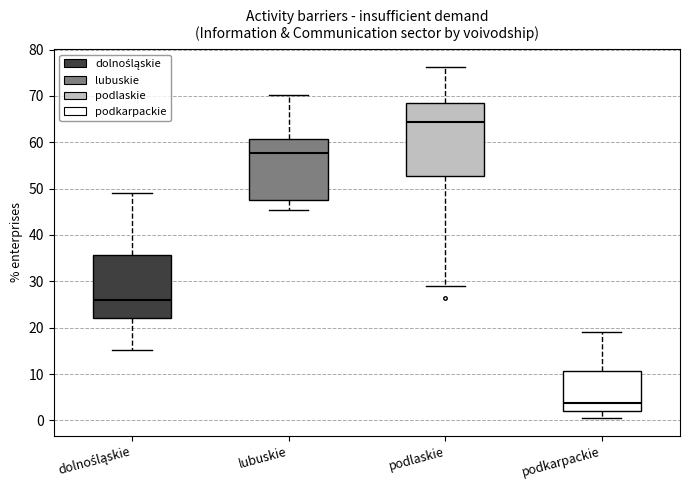

Where does the median line of the box for podkarpackie sit on the y-axis? The values are not printed on the chart, so give them approximately, as read against the axis.

4